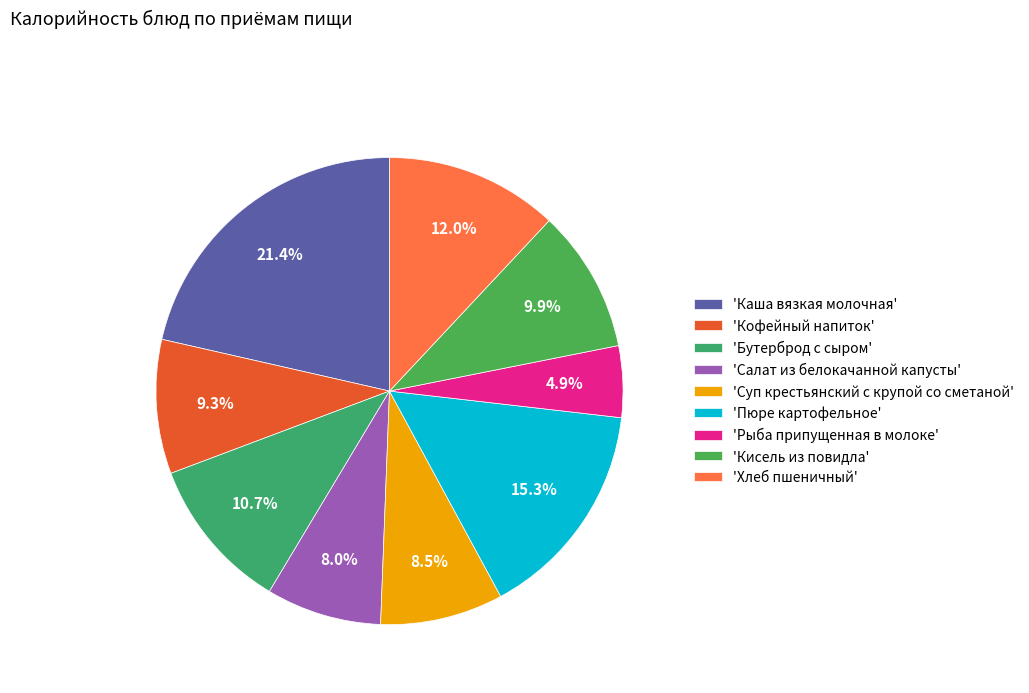

How many slices are in this pie chart?

9